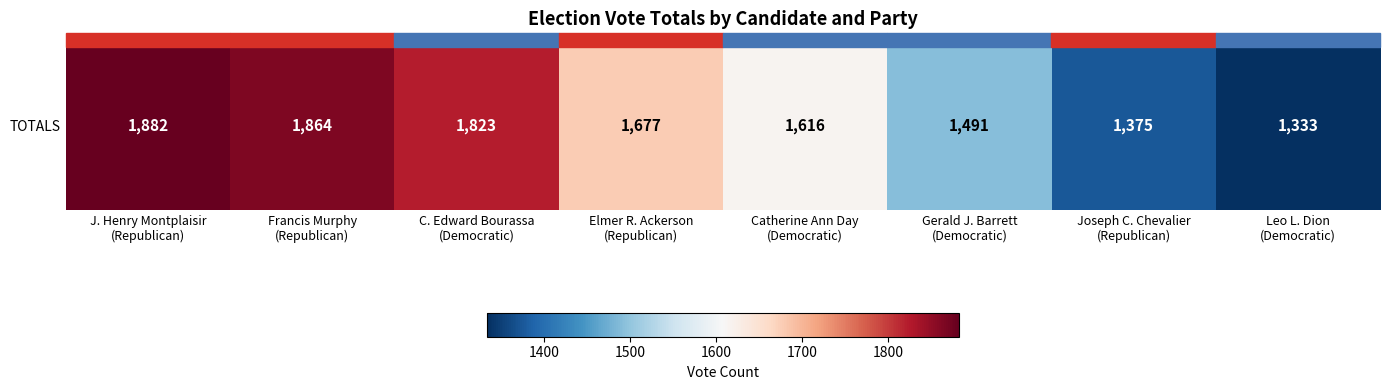

Rank the categories by value from lowest to highest.

Leo L. Dion
(Democratic), Joseph C. Chevalier
(Republican), Gerald J. Barrett
(Democratic), Catherine Ann Day
(Democratic), Elmer R. Ackerson
(Republican), C. Edward Bourassa
(Democratic), Francis Murphy
(Republican), J. Henry Montplaisir
(Republican)